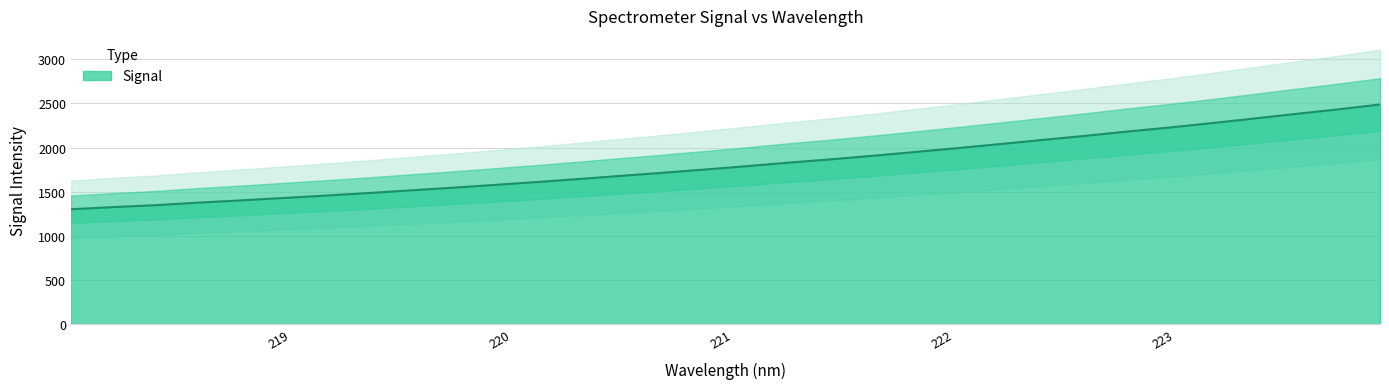

Approximately how many times larger is the value at 222.263 compared to 218.2508?

1.5